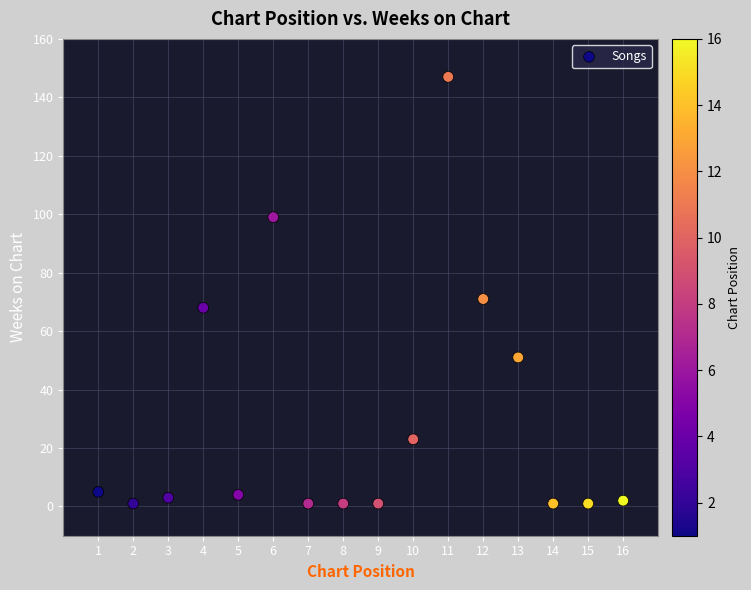

What is the range of X values (max minus min)?

15